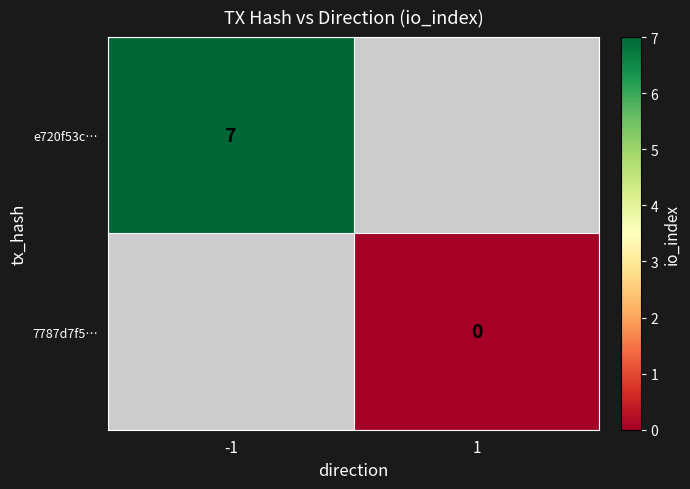

Is it true that e720f53c… equals 2 at -1?

False